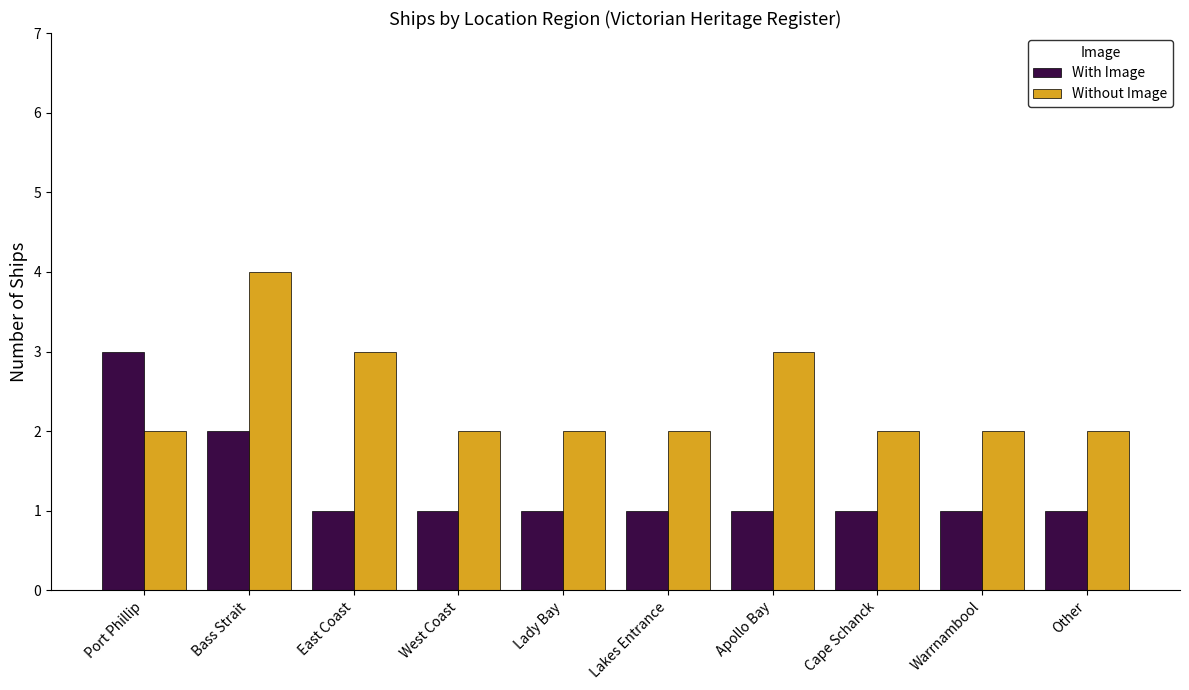

What is the maximum value shown in the chart?

4